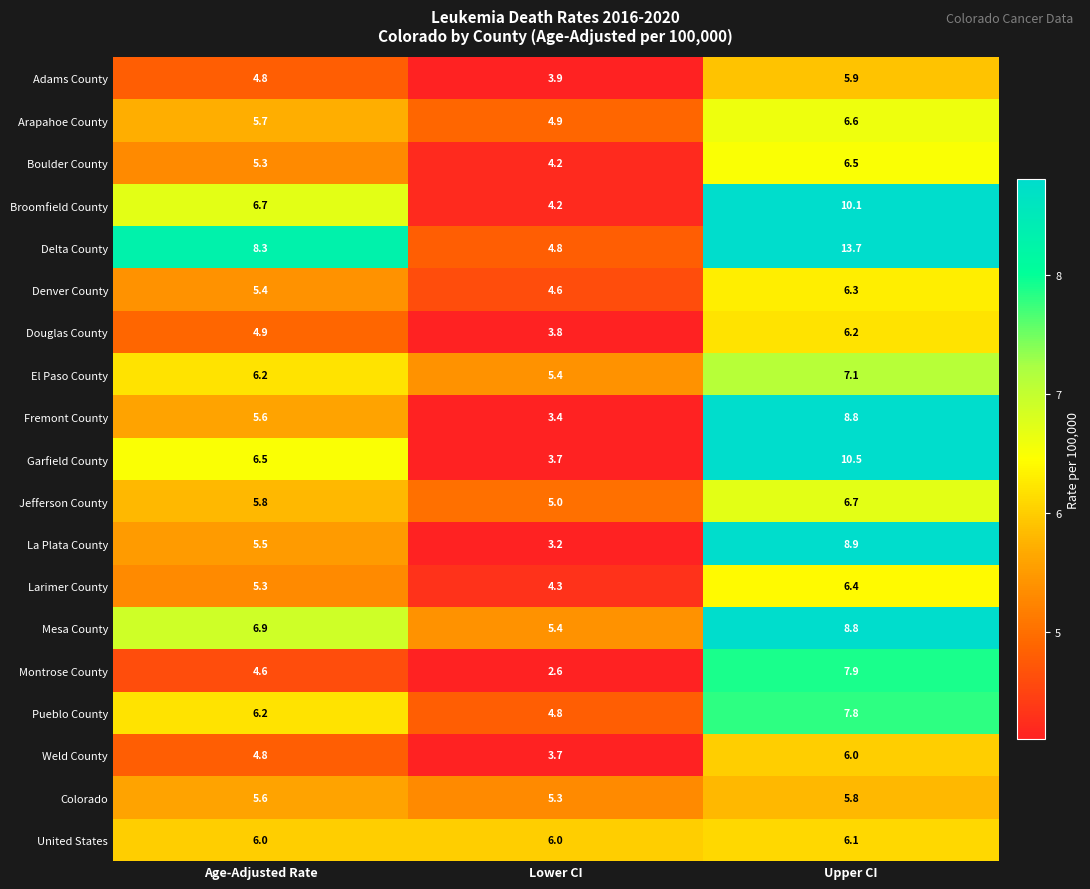

Is it true that Garfield County equals 10.5 at Age-Adjusted Rate?

False